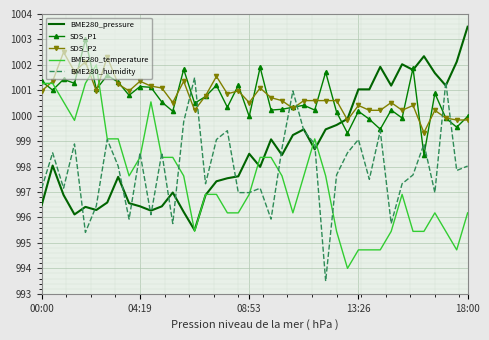

What is the smallest value displayed?

993.5